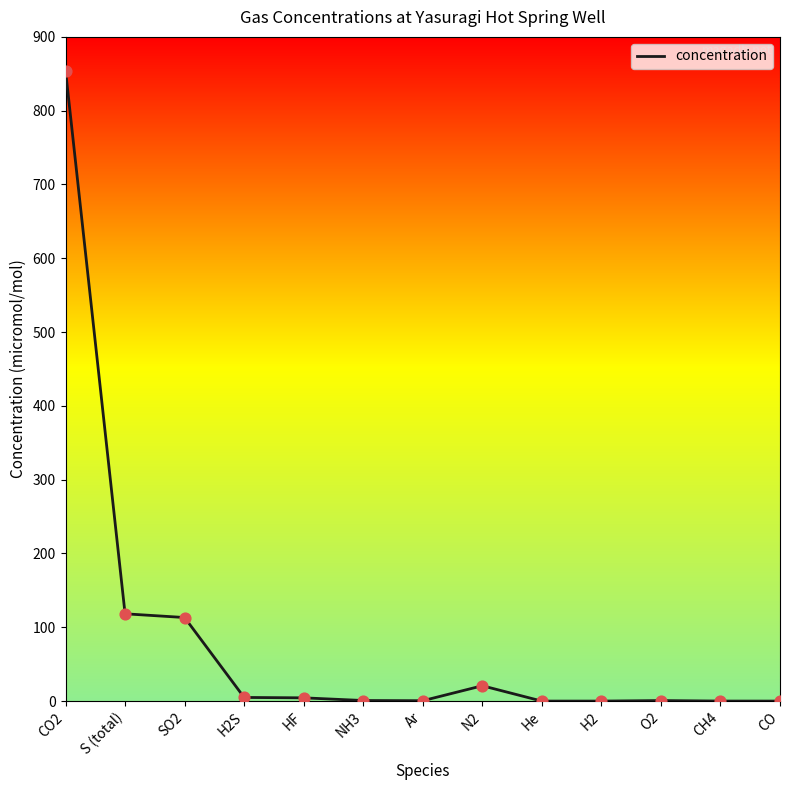

Is it true that the value at SO2 is 113.2?

True